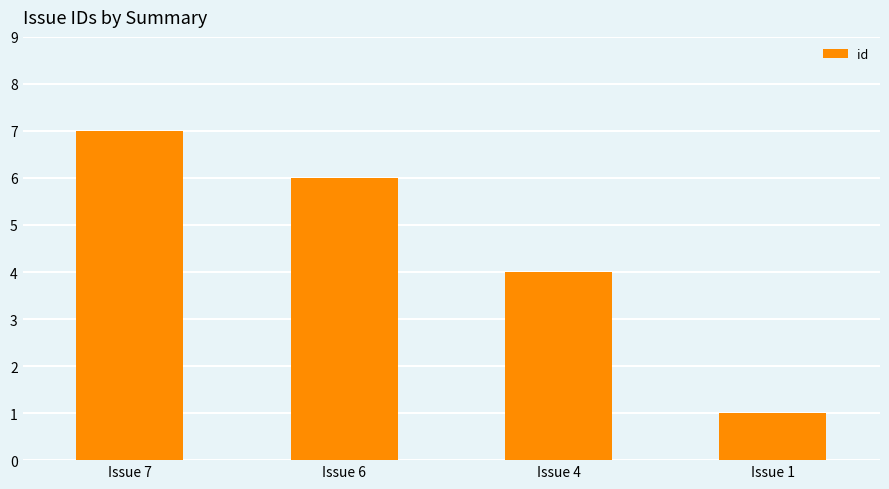

Rank the categories by value from lowest to highest.

Issue 1, Issue 4, Issue 6, Issue 7